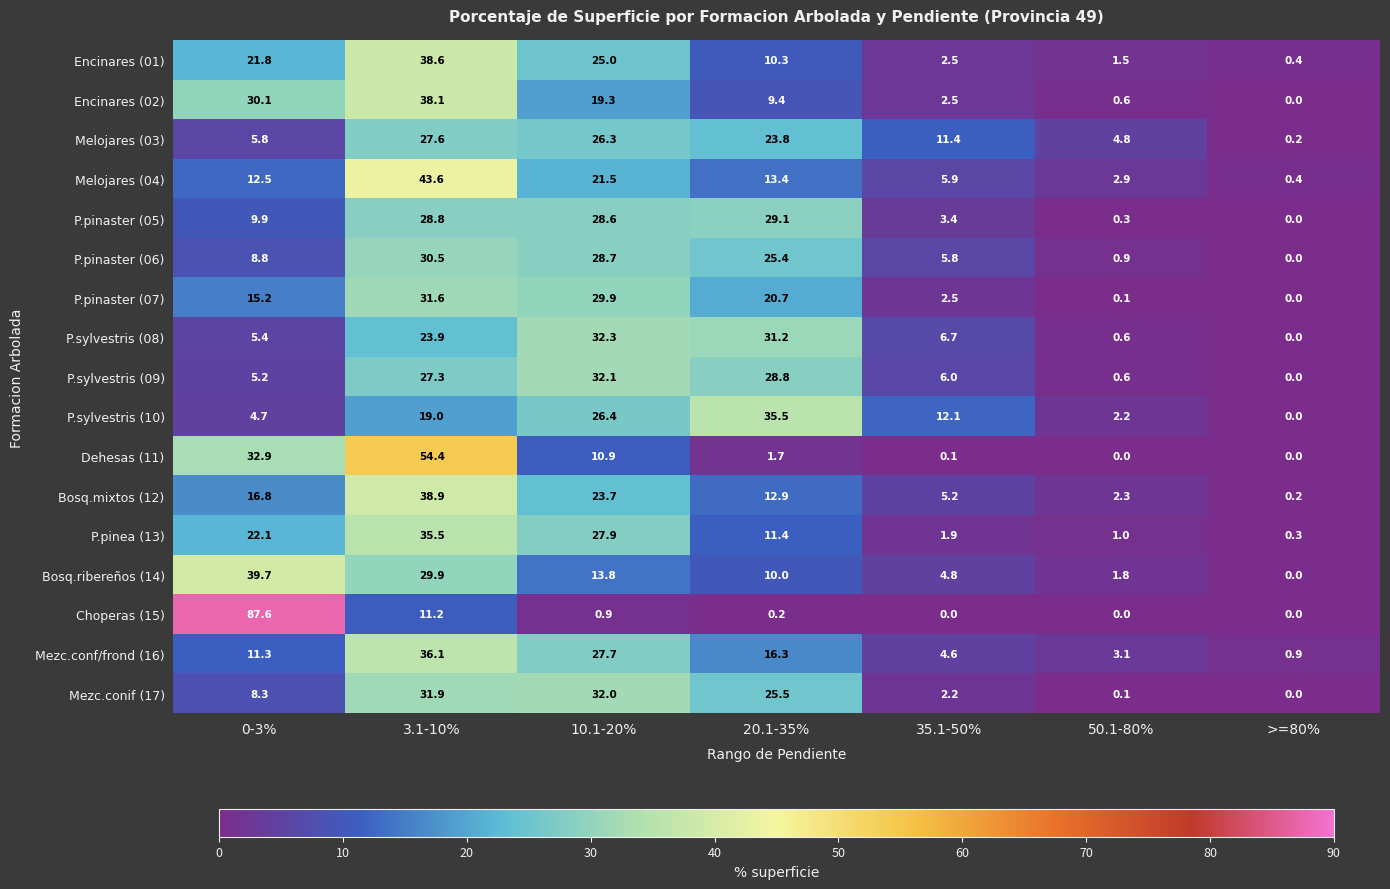

At which label does Encinares (01) first exceed 10?

0-3%